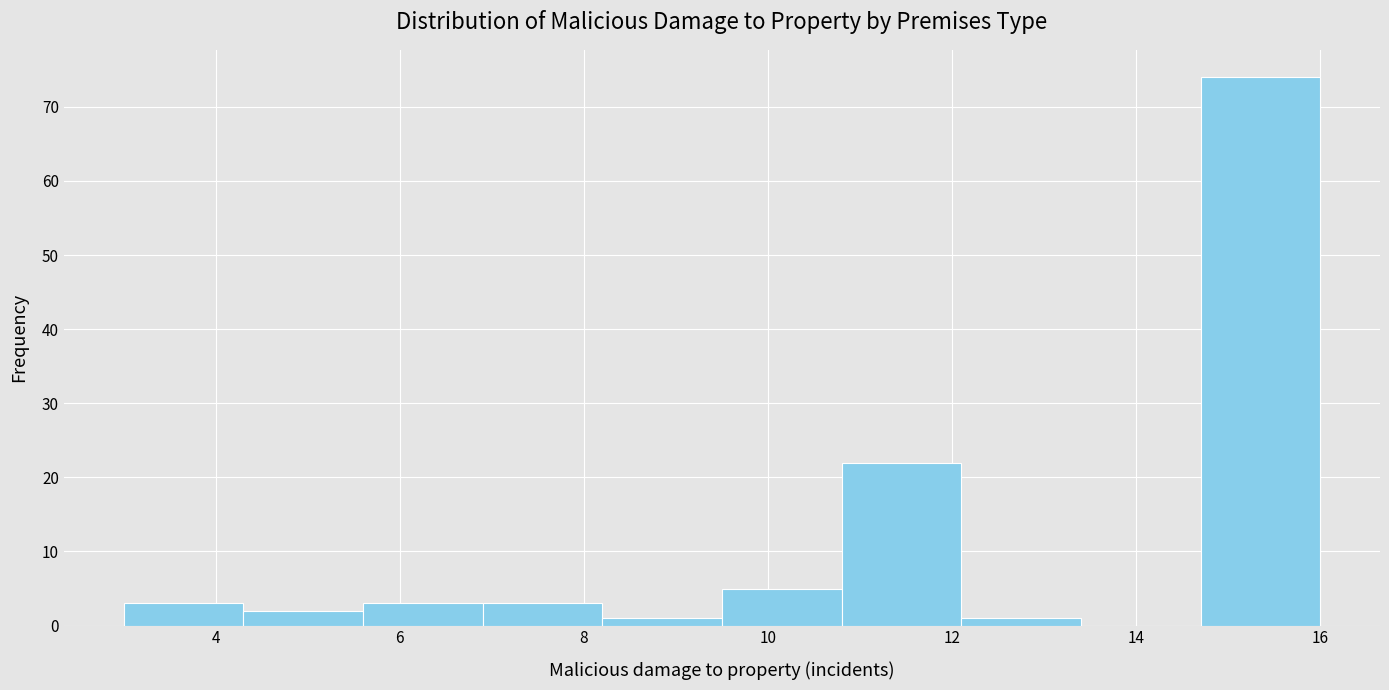

Reading left to right, list every bar in this chart as the range it spans on the x-axis followed by its height. Neither the bar edges nor the heights are printed on the chart, so give them approximately, as read against the axes.

3.0 to 4.3: 3
4.3 to 5.6: 2
5.6 to 6.9: 3
6.9 to 8.2: 3
8.2 to 9.5: 1
9.5 to 10.8: 5
10.8 to 12.1: 22
12.1 to 13.4: 1
13.4 to 14.7: 0
14.7 to 16.0: 74